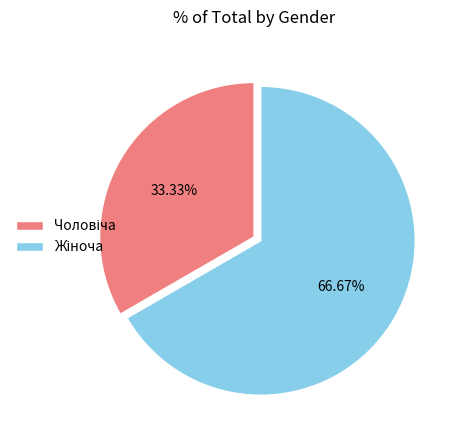

Is there any slice that represents more than half of the pie?

Yes